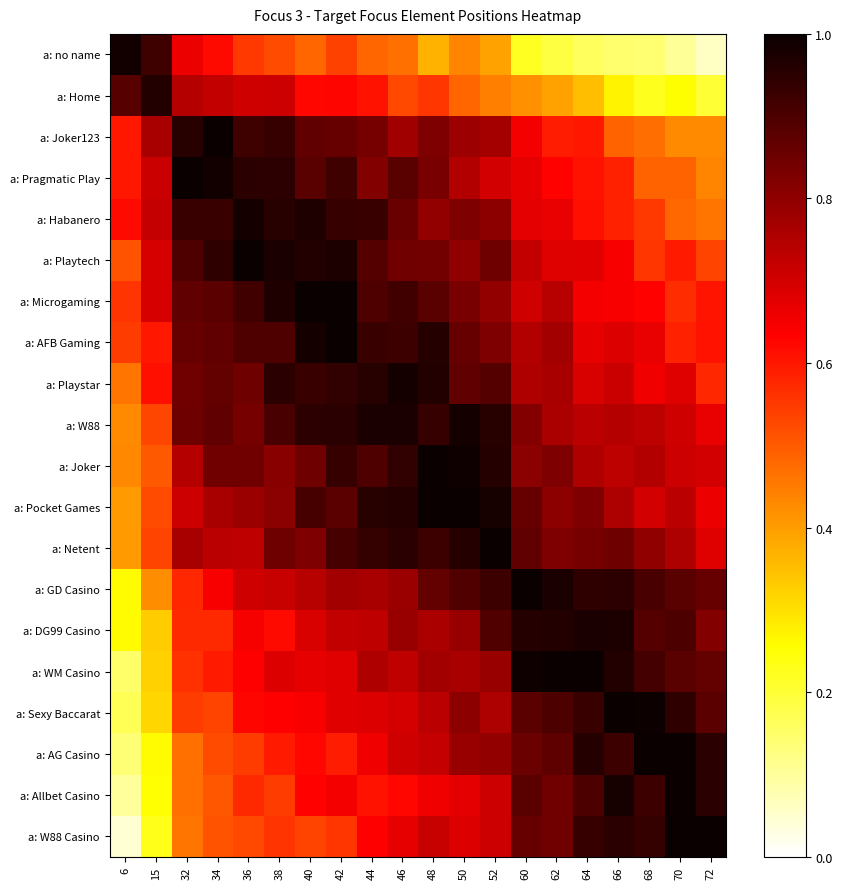

What is the spread (max minus min) of values at 42?

0.5